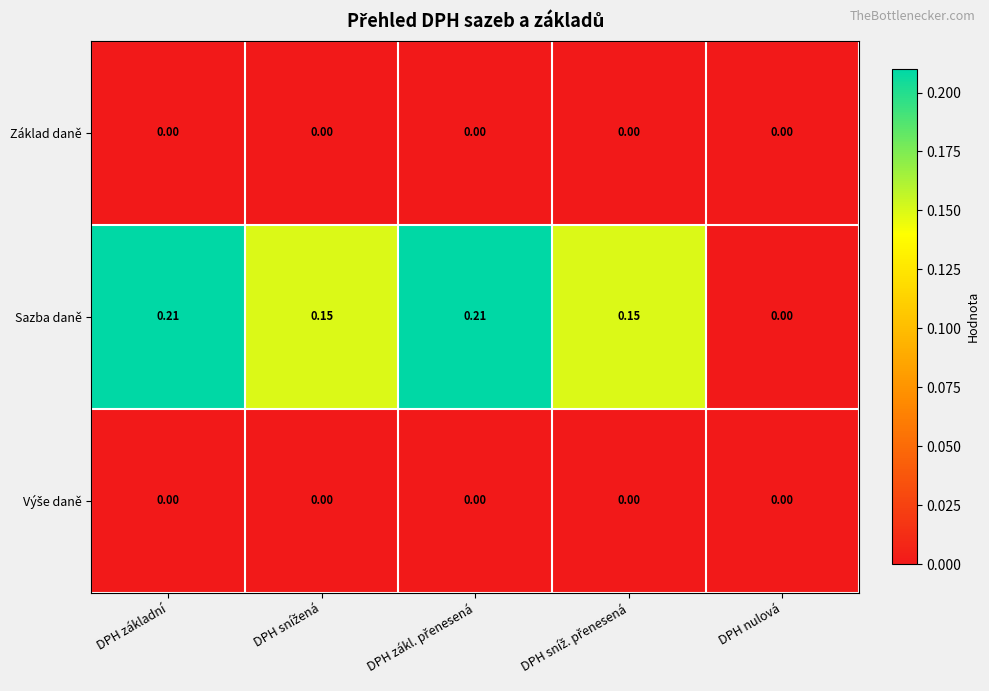

Count the number of categories in the chart.

5